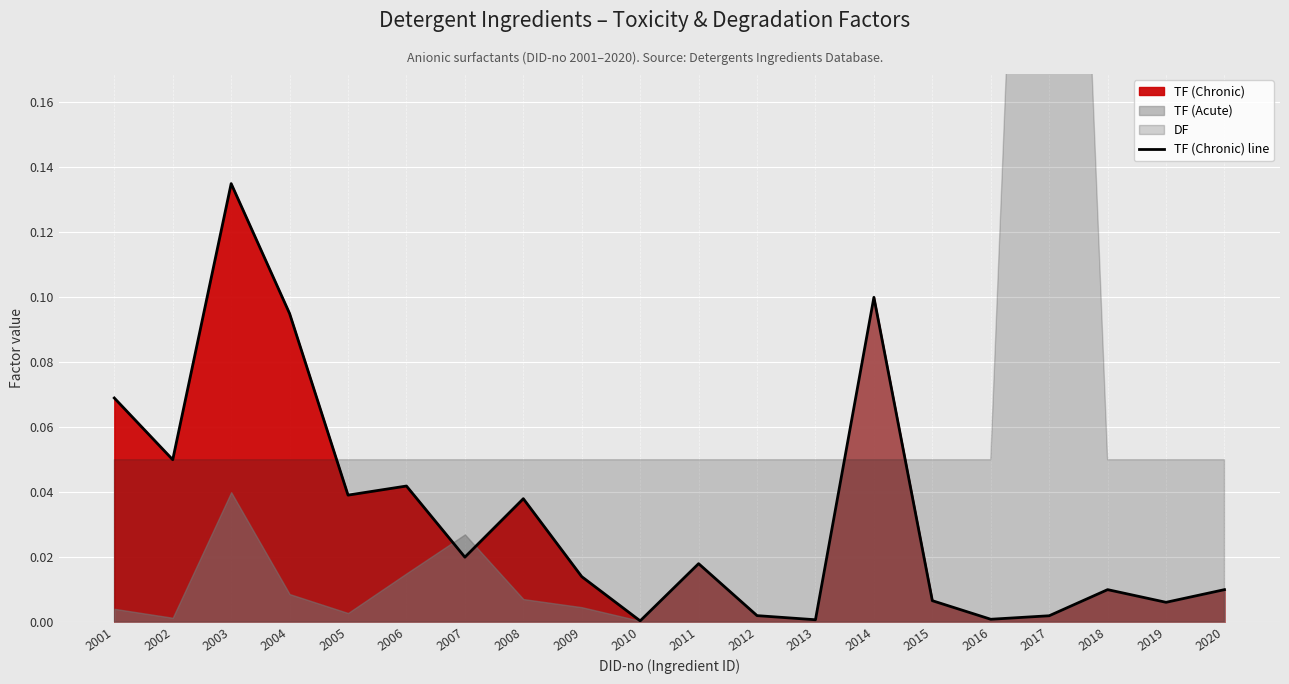

Rank the categories by value from lowest to highest.

2010, 2013, 2016, 2017, 2012, 2019, 2015, 2018, 2020, 2009, 2011, 2007, 2008, 2005, 2006, 2002, 2001, 2004, 2014, 2003